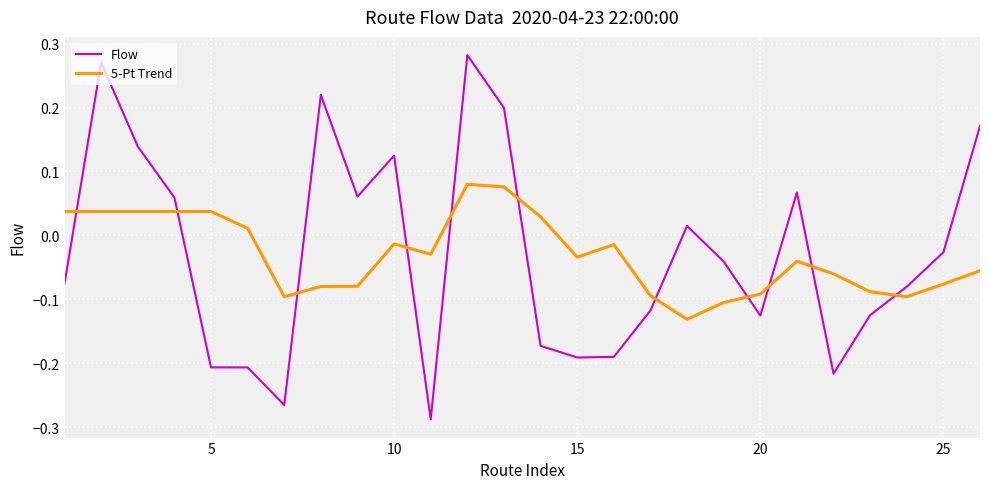

Which series has the widest spread of values?

Flow